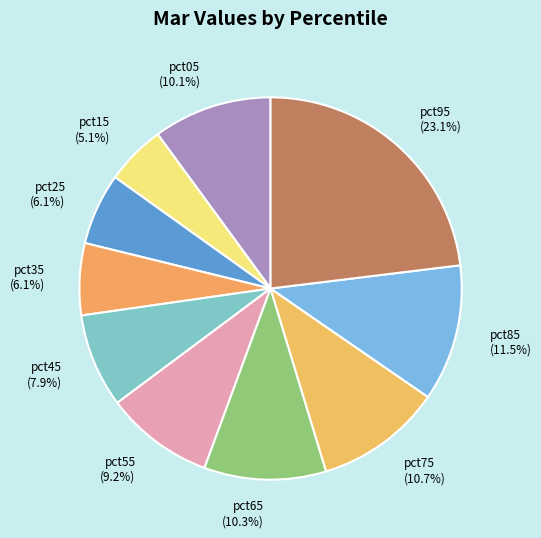

To the nearest percent, what portion does pct65 represent?

10%